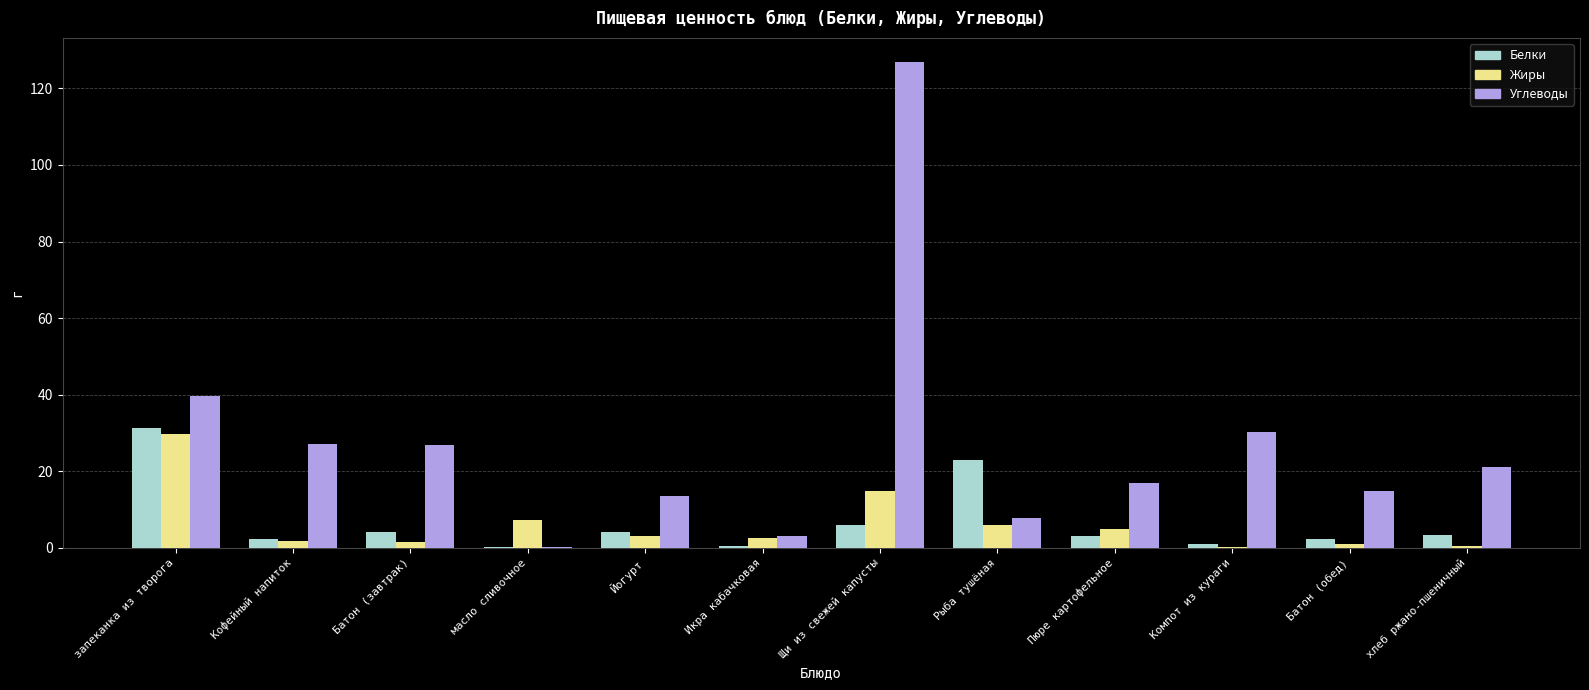

What is the maximum value for Жиры?

29.6